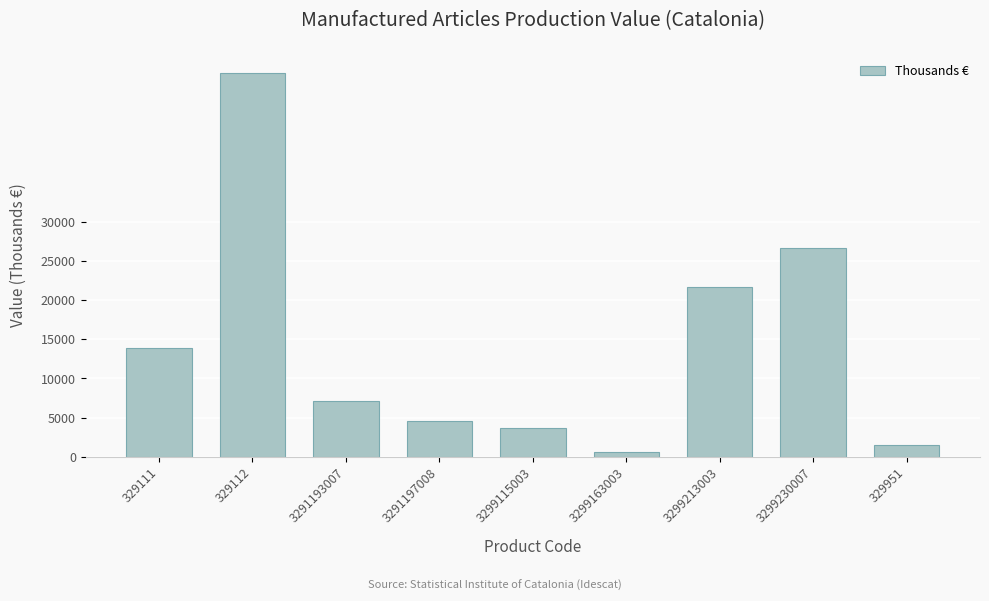

Reading left to right, extract all data points from this chart.

13916	48984	7144	4621	3699	658	21627	26691	1470